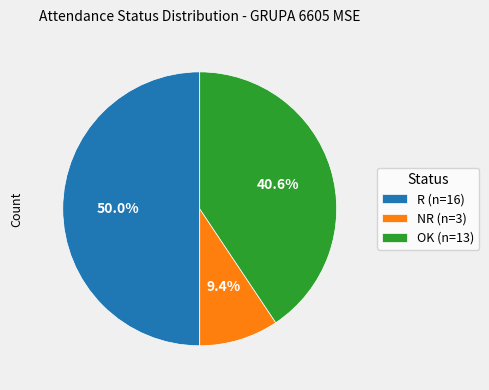

To the nearest percent, what is the difference between the largest and smallest slice percentages?

41%